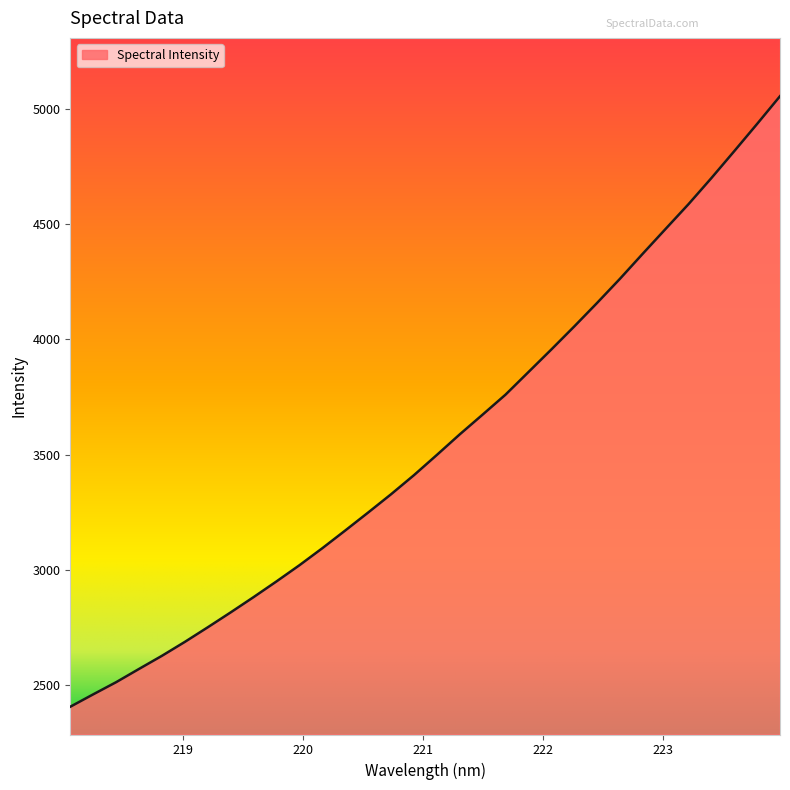

What is the difference between the maximum and minimum values?

2646.6